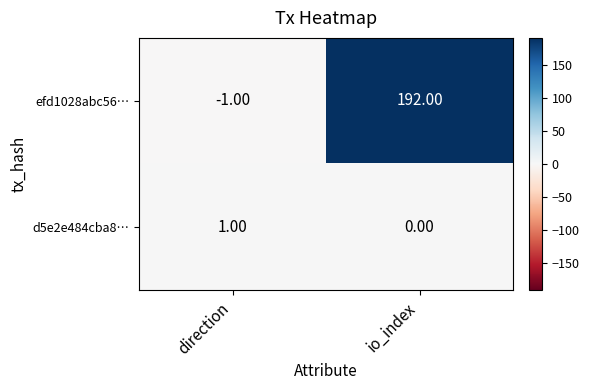

Which series has the widest spread of values?

efd1028abc56…